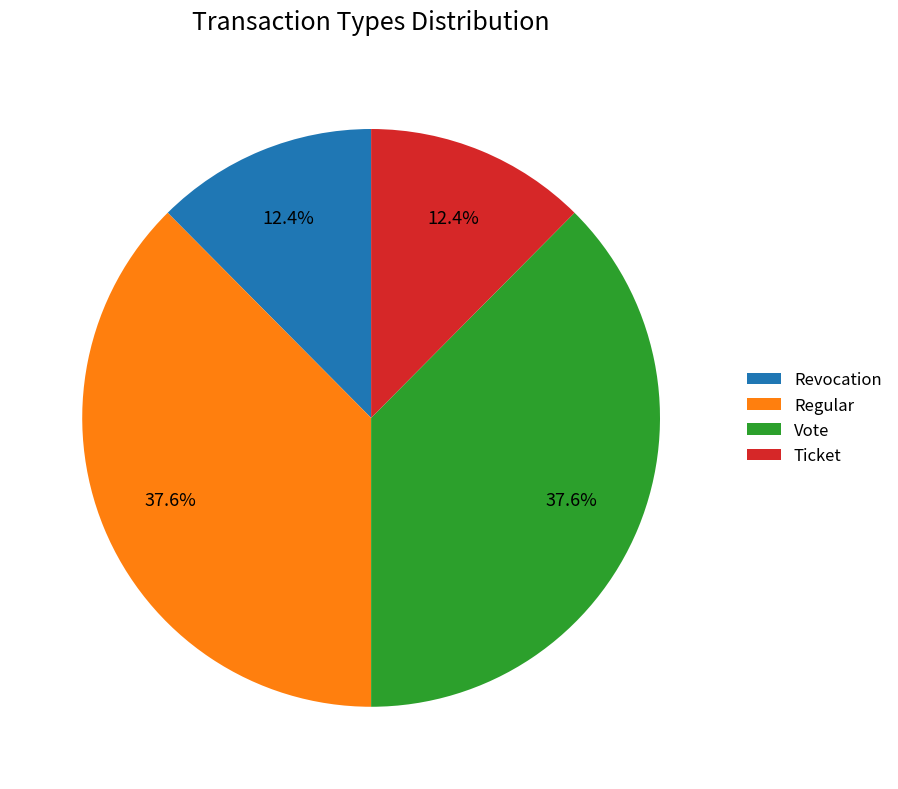

To the nearest percent, what is the combined percentage of Vote and Regular?

75%